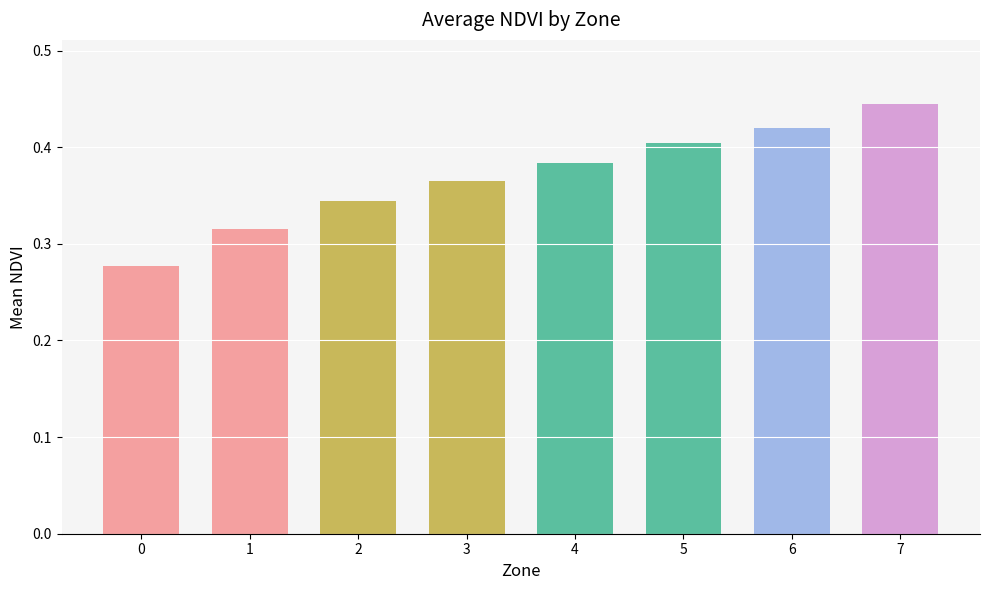

The value at 2 is 0.5. True or false?

False